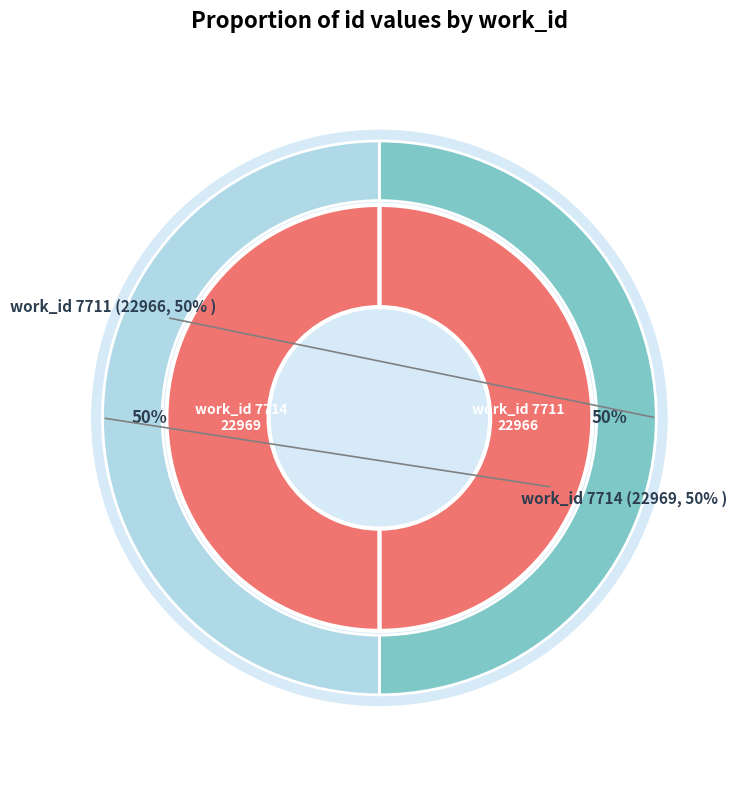

What is the change in value from 7711 to 7714?

+3